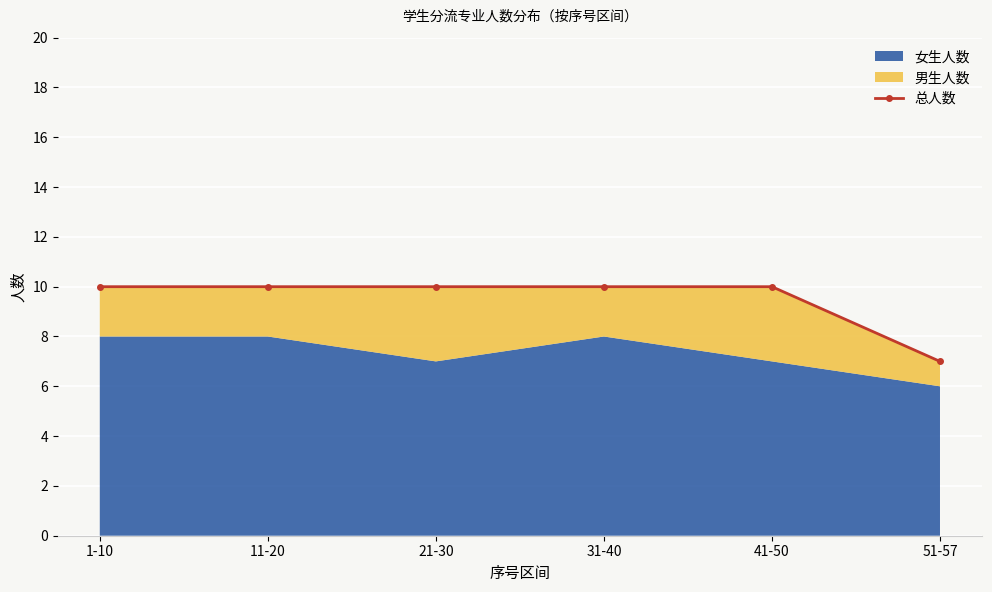

True or false: the data shows 7 at 51-57.

True